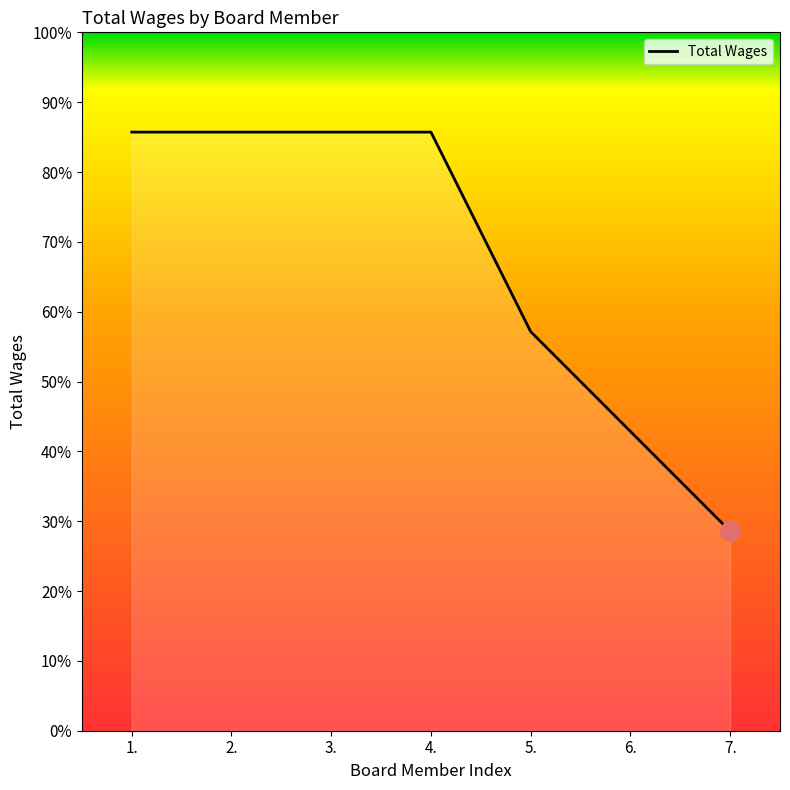

True or false: the data has more than 2 interior local peaks.

False